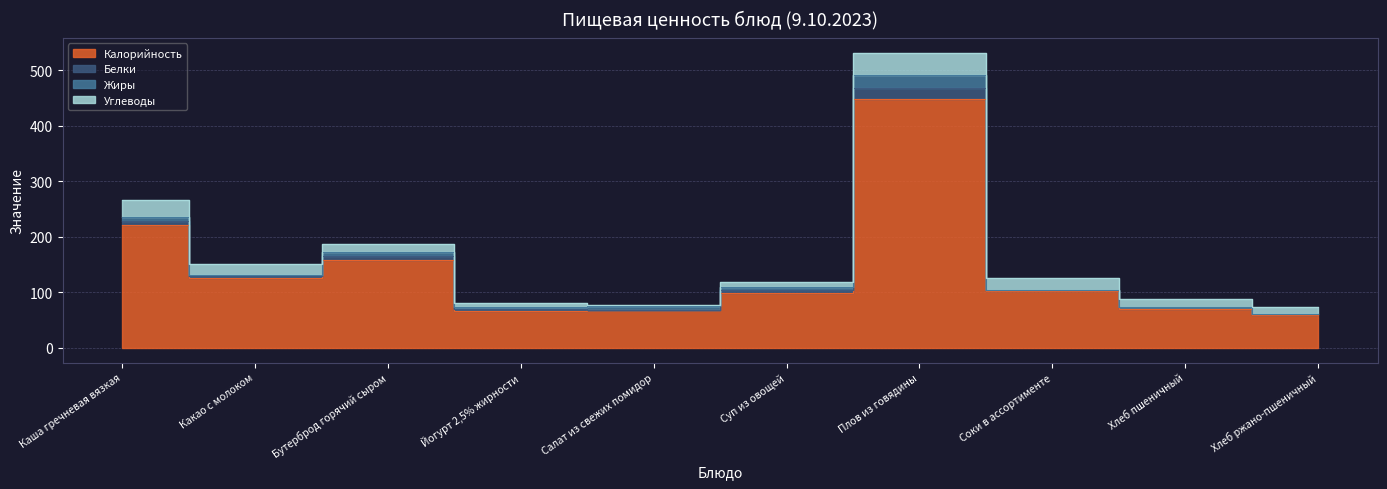

Does the chart have visible grid lines?

Yes